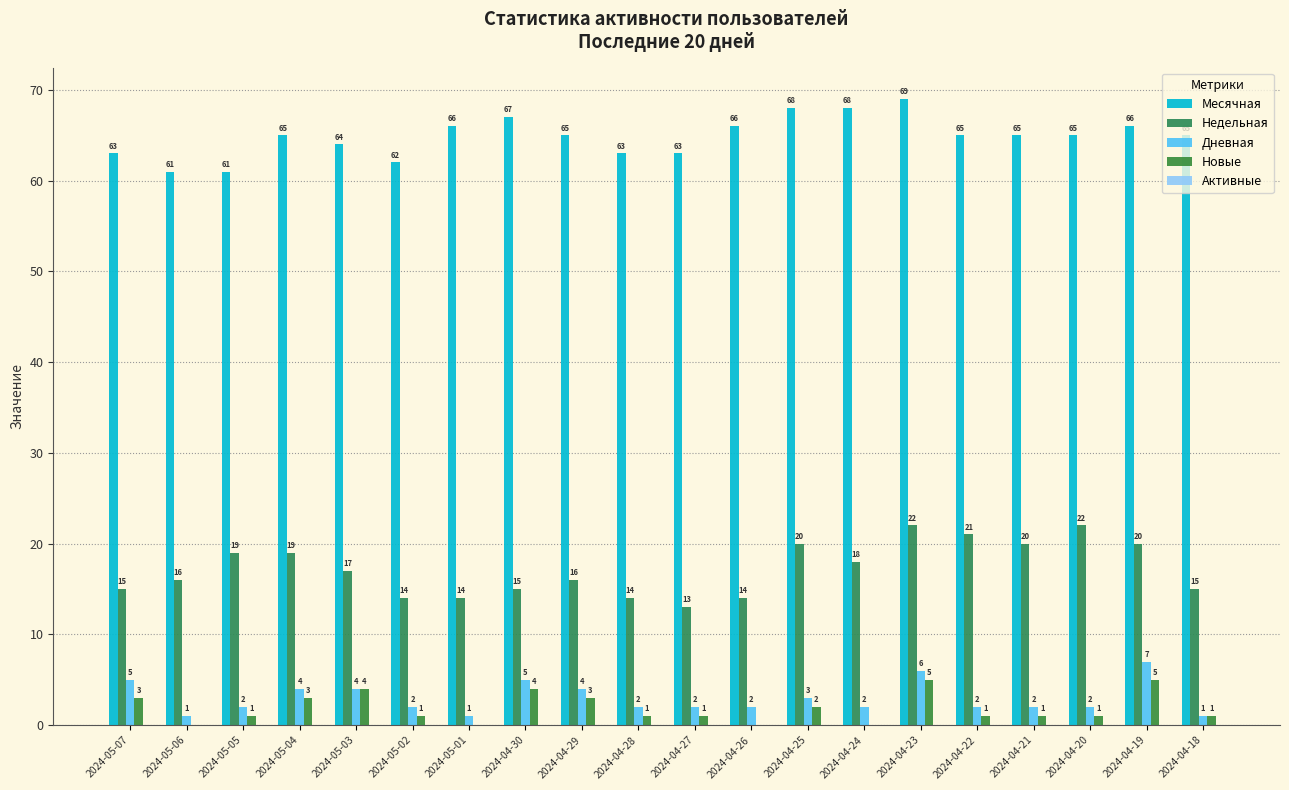

At which label does Новые reach its minimum?

2024-05-06